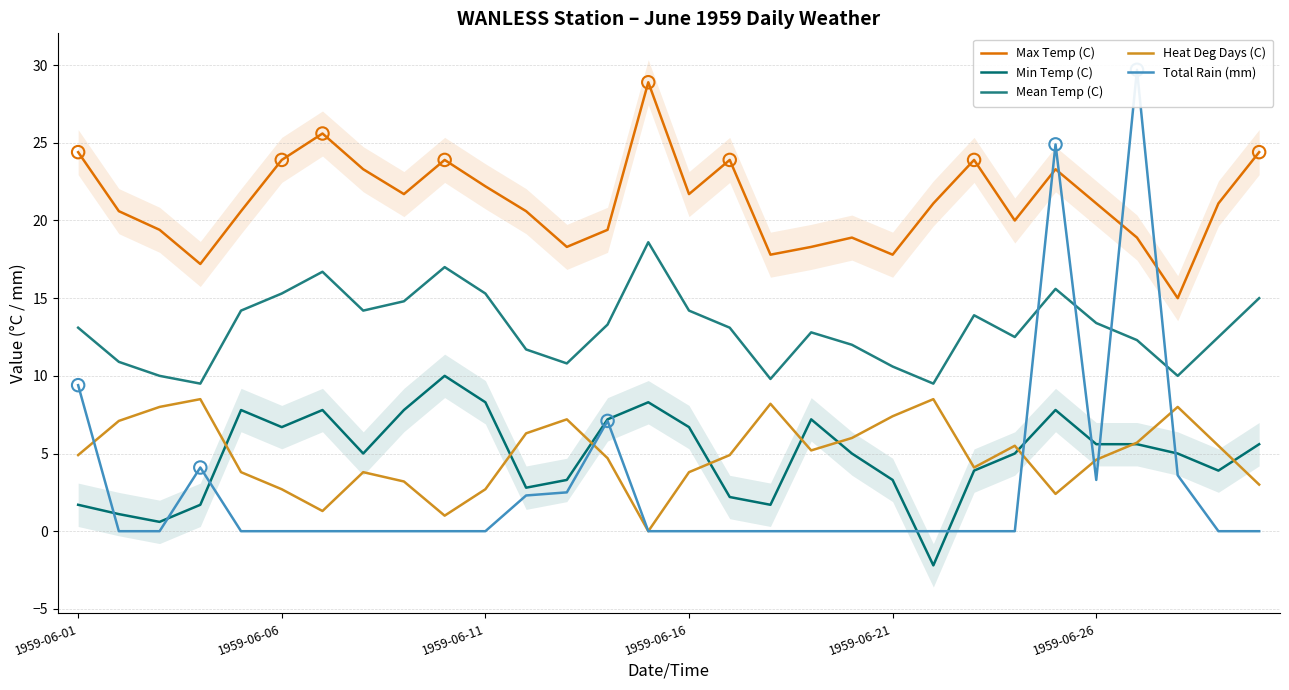

Which series contains the highest Y value?

Total Rain (mm)